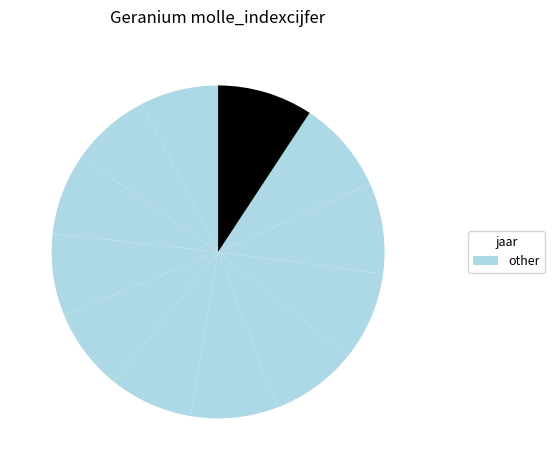

Count the number of slices in the pie.

12